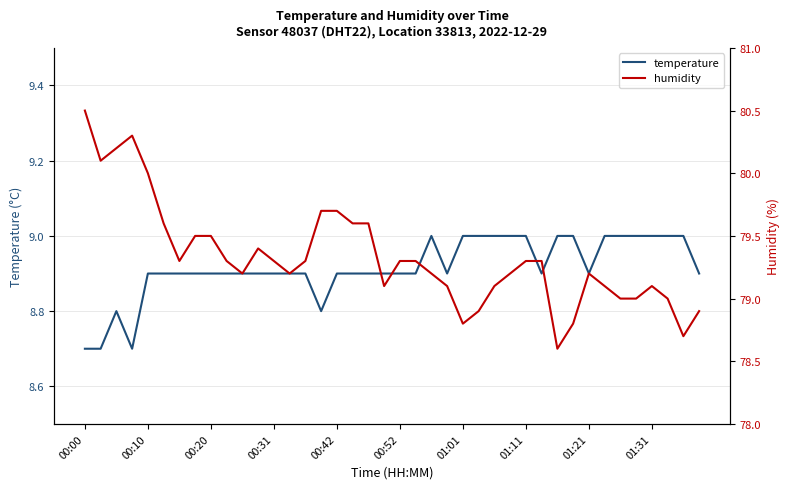

What is the maximum value for temperature?

9.0